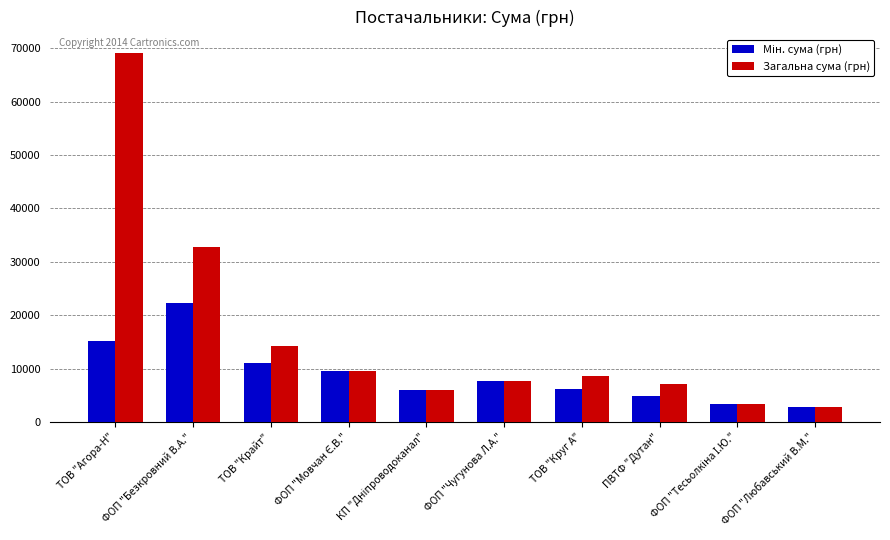

At which label is Загальна сума (грн) closest to 35927?

ФОП "Безкровний В.А."